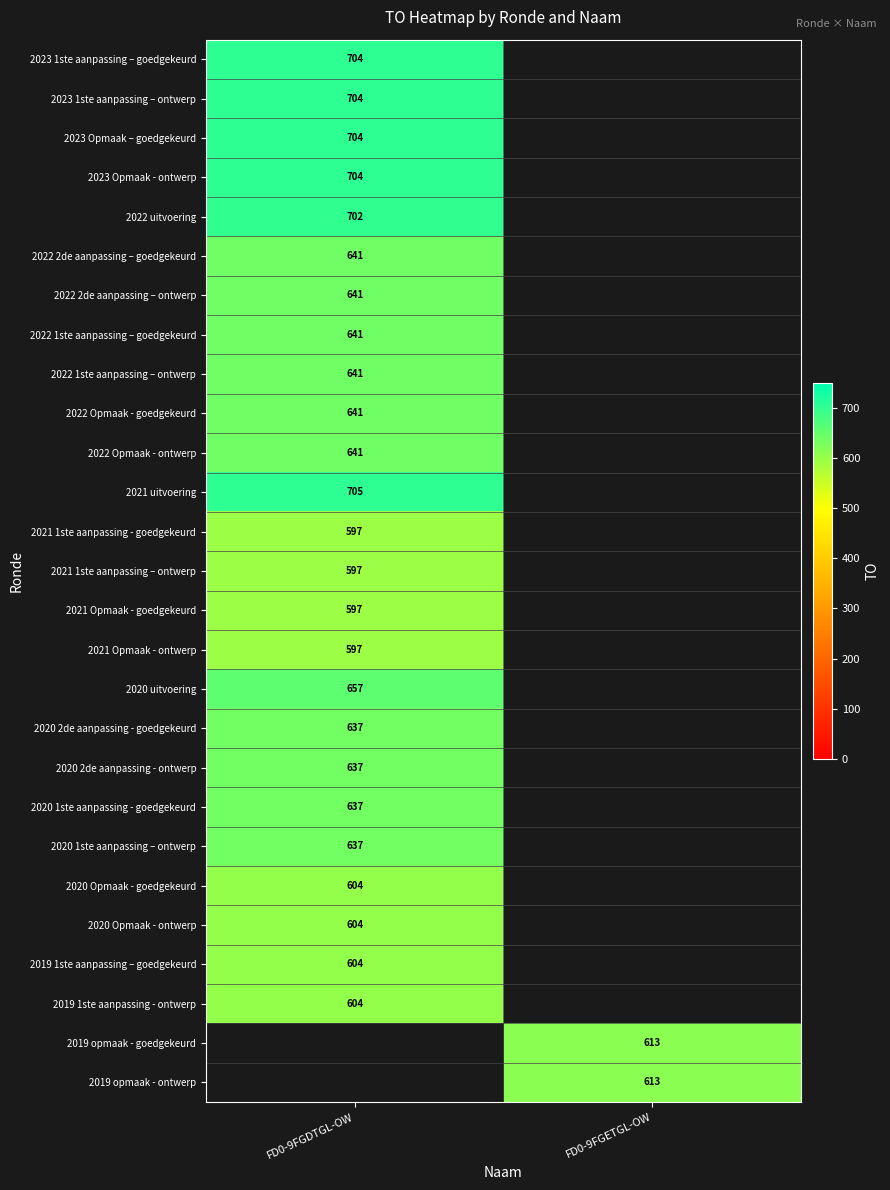

True or false: 2021 uitvoering has a value of 705 at FD0-9FGDTGL-OW.

True